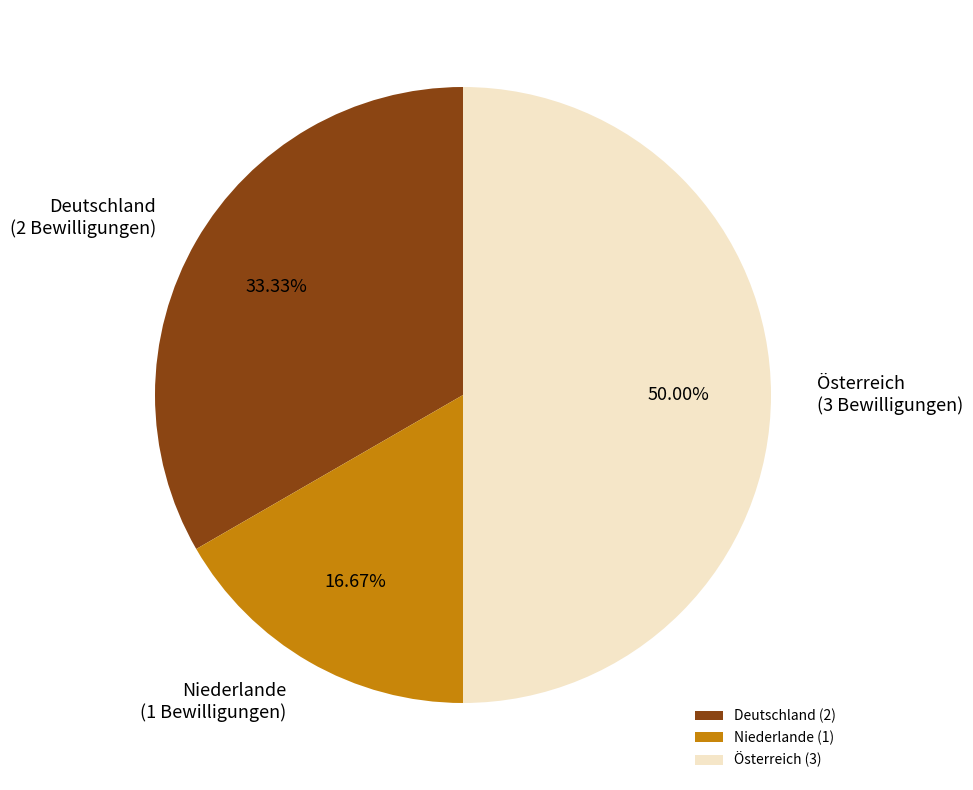

To the nearest percent, what is the average slice percentage?

33%